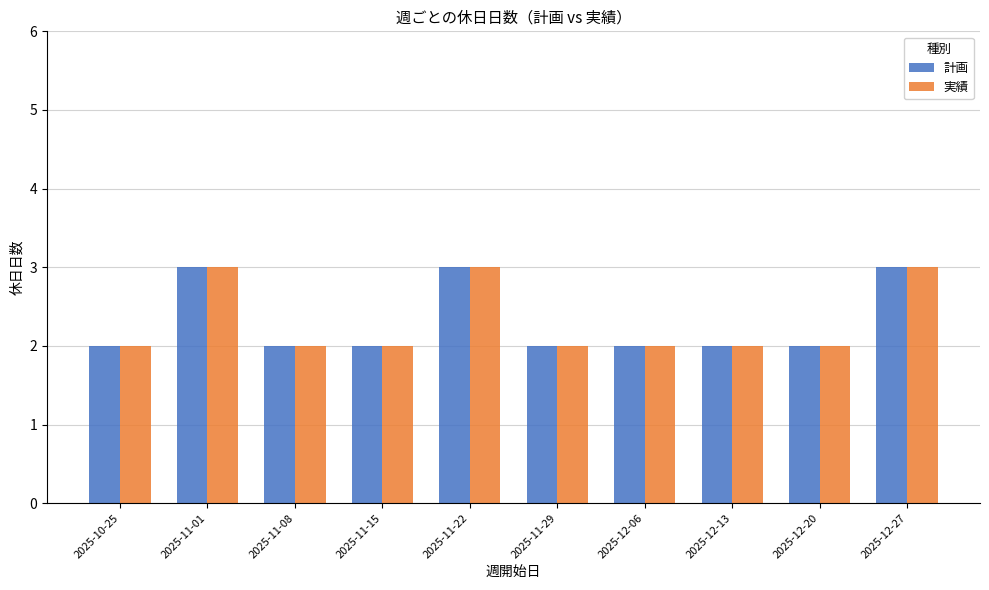

What is the greatest value displayed?

3